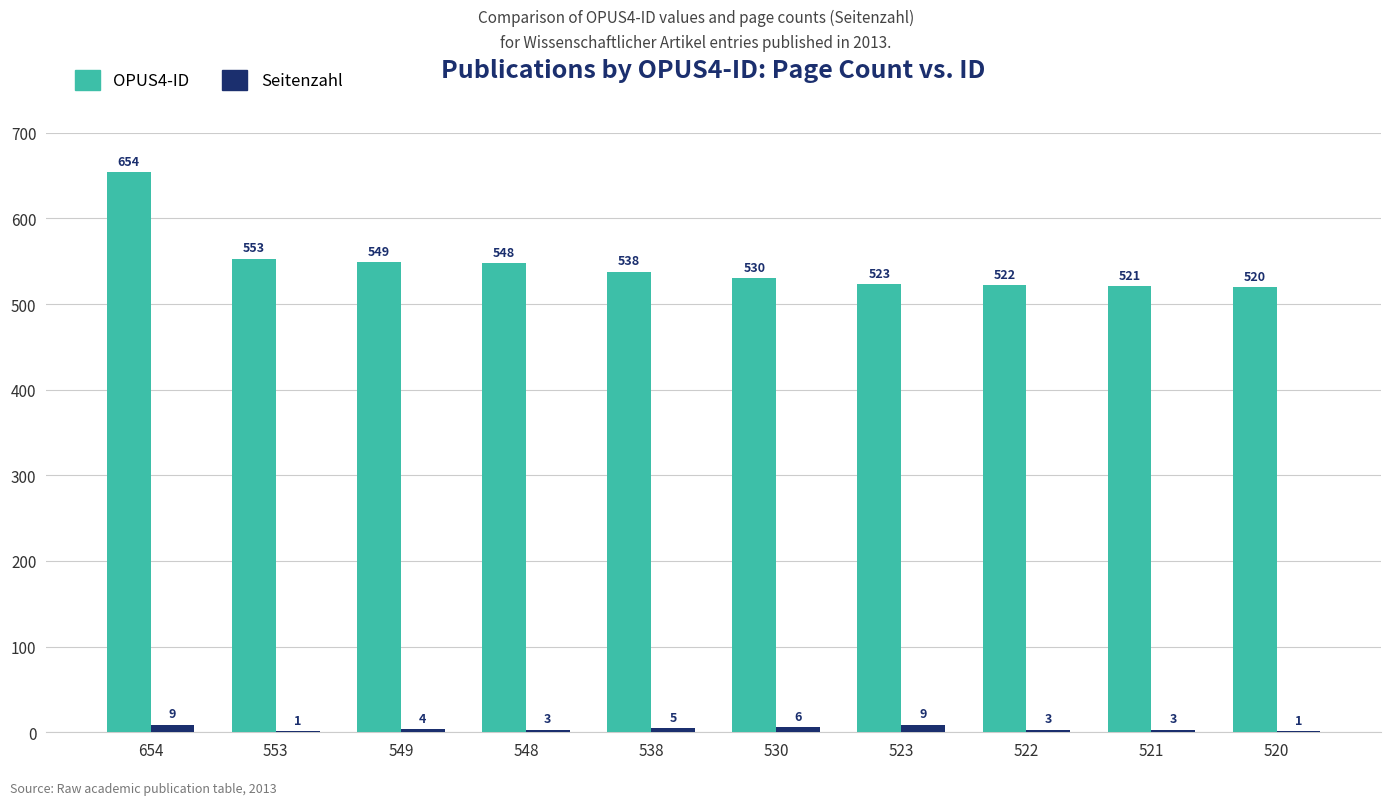

Which series changed the most between 553 and 520?

OPUS4-ID